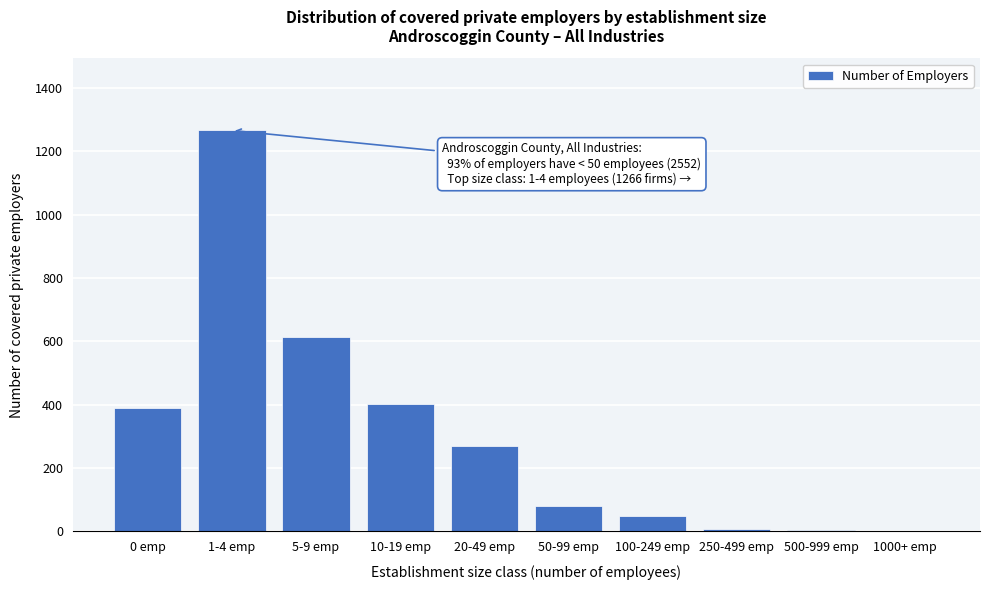

Which label corresponds to the largest value in the chart?

1-4 emp